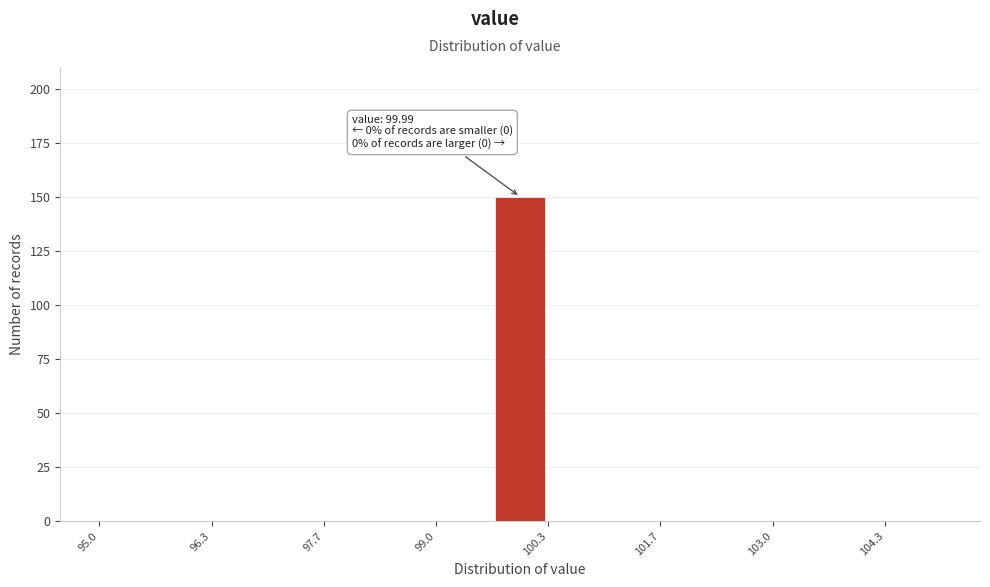

Read against the x-axis, roughly where is the centre of the tallest bar?

100.0